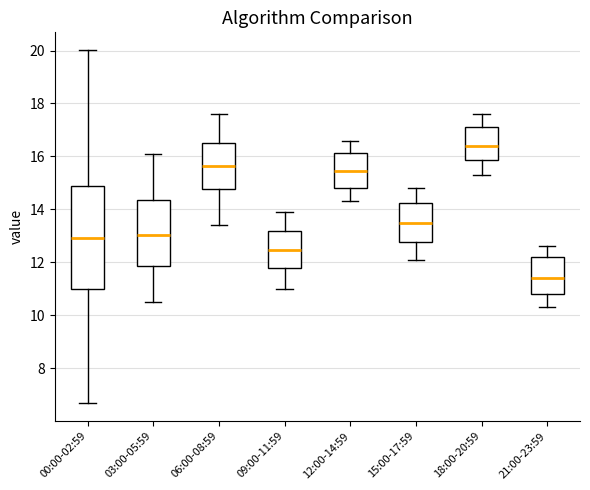

Reading left to right, read every box against the y-axis: the position of its median line, the range the box covers, and the ends of its whiskers. The values are not printed on the chart, so give them approximately, as read against the axis.

00:00-02:59: median 13.0, box 11.0 to 14.8, whiskers 6.6 to 20.0
03:00-05:59: median 13.0, box 11.8 to 14.4, whiskers 10.6 to 16.2
06:00-08:59: median 15.6, box 14.8 to 16.6, whiskers 13.4 to 17.6
09:00-11:59: median 12.4, box 11.8 to 13.2, whiskers 11.0 to 14.0
12:00-14:59: median 15.4, box 14.8 to 16.2, whiskers 14.4 to 16.6
15:00-17:59: median 13.6, box 12.8 to 14.2, whiskers 12.2 to 14.8
18:00-20:59: median 16.4, box 15.8 to 17.2, whiskers 15.4 to 17.6
21:00-23:59: median 11.4, box 10.8 to 12.2, whiskers 10.4 to 12.6